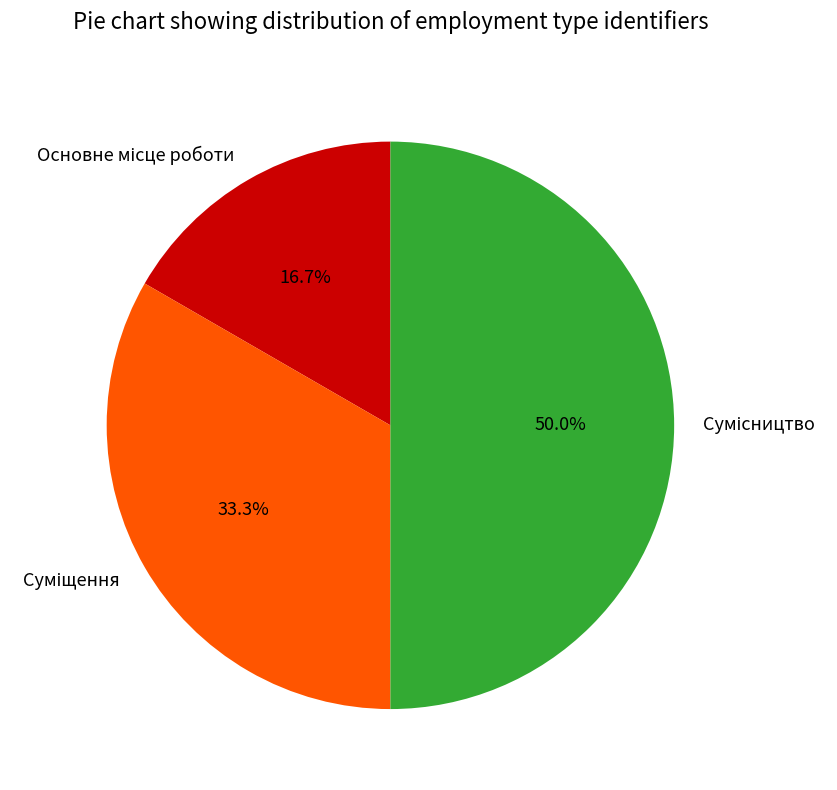

True or false: Суміщення accounts for 33% of the total.

True